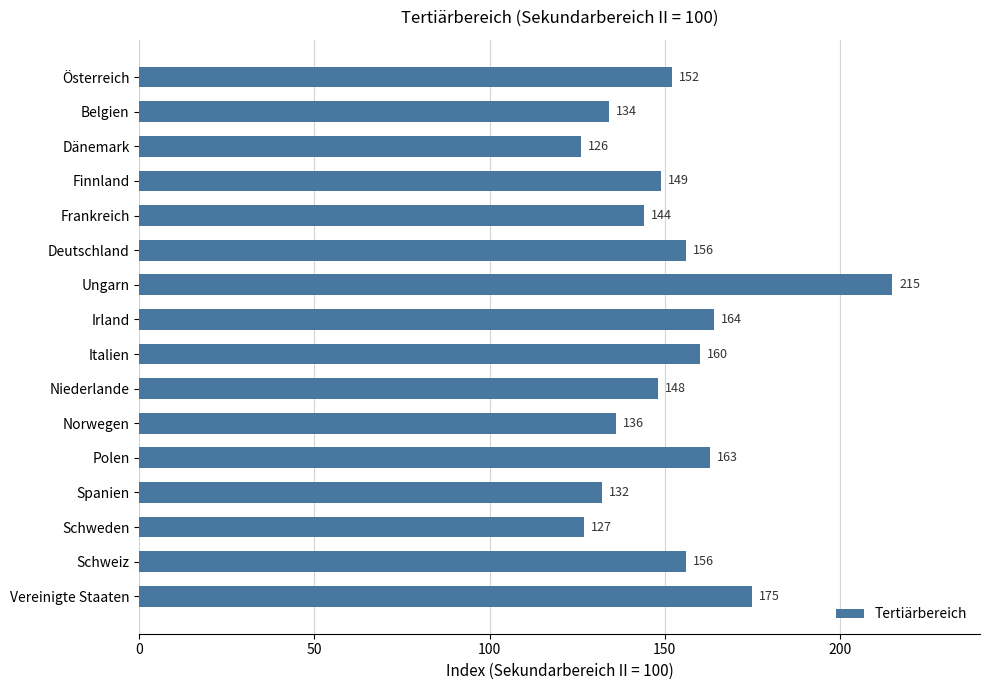

What is the minimum value shown in the chart?

126